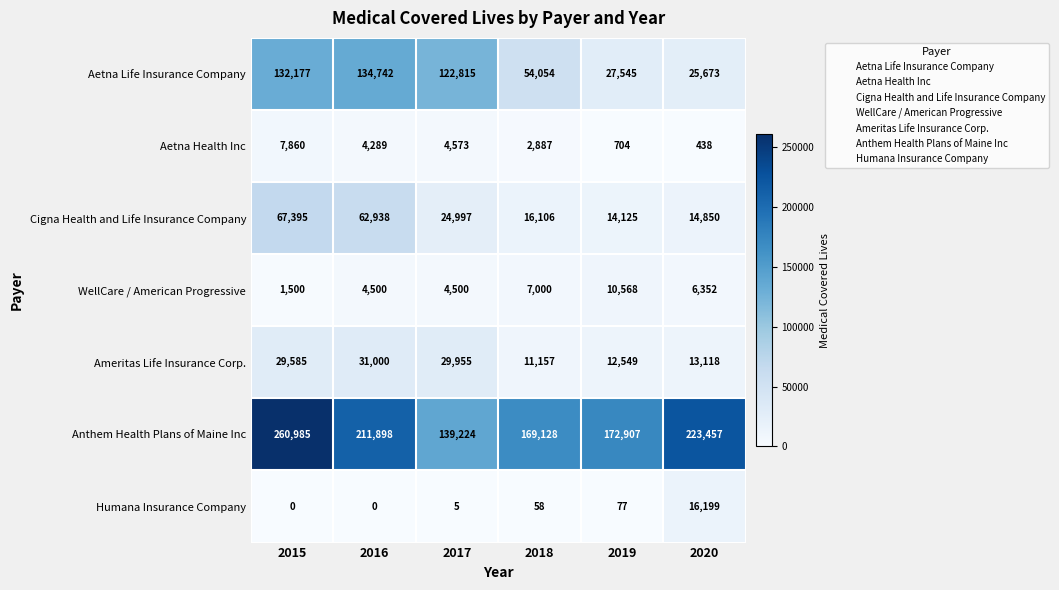

How many series are shown in this chart?

7